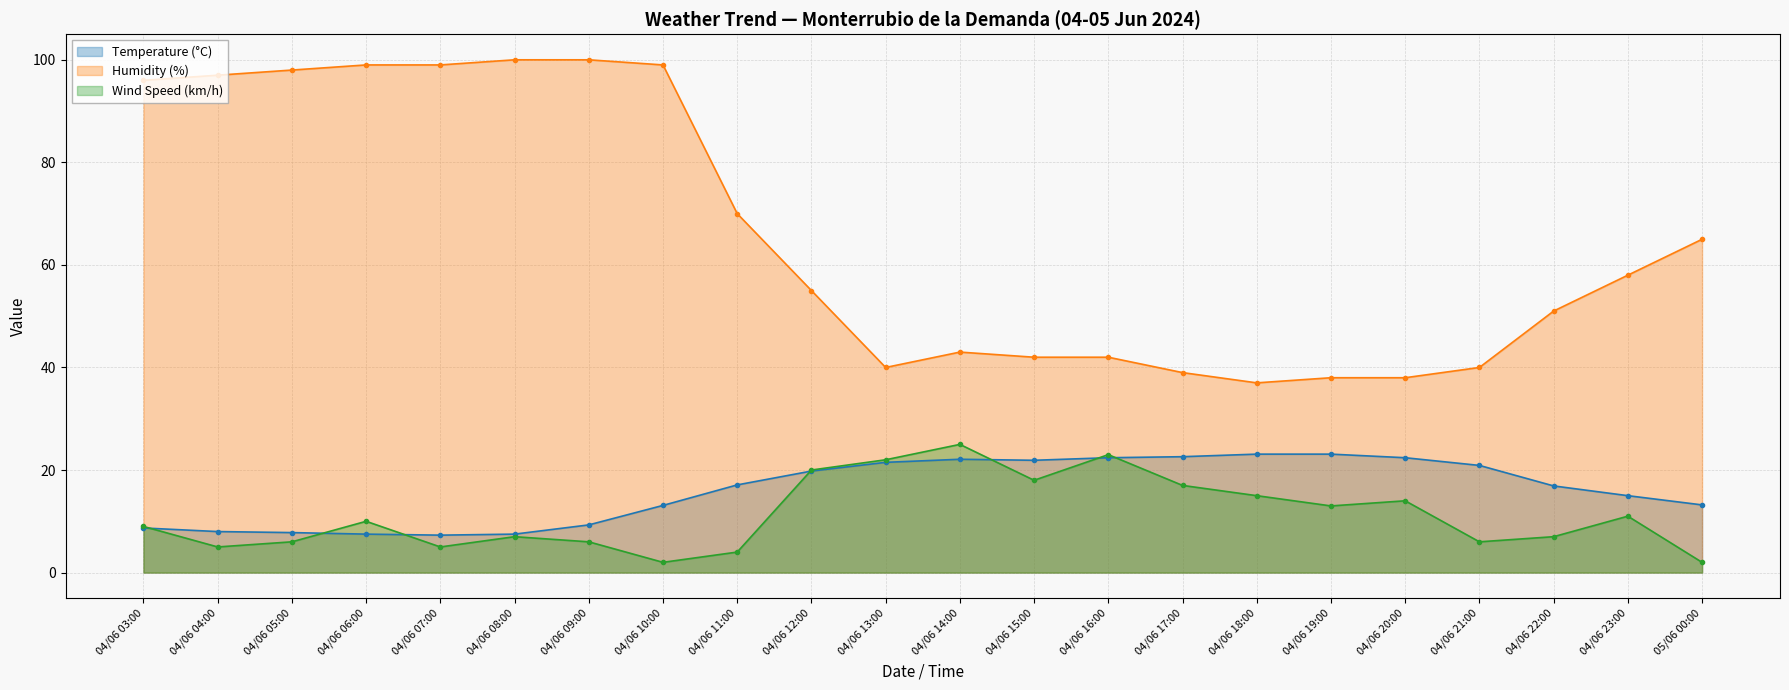

Is it true that Humidity (%) equals 16.8 at 04/06 21:00?

False